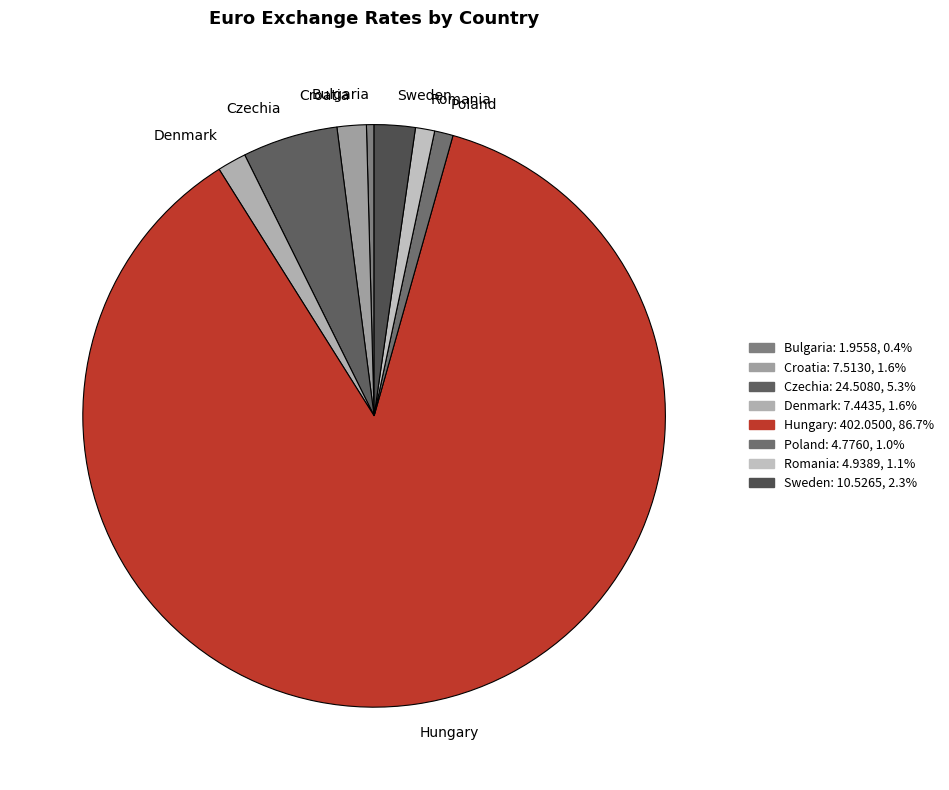

How many slices are in this pie chart?

8